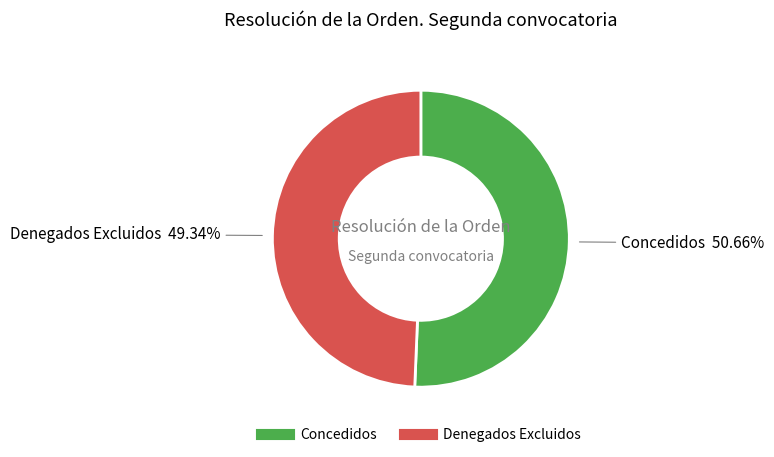

Rank the categories by value from highest to lowest.

Concedidos, Denegados Excluidos